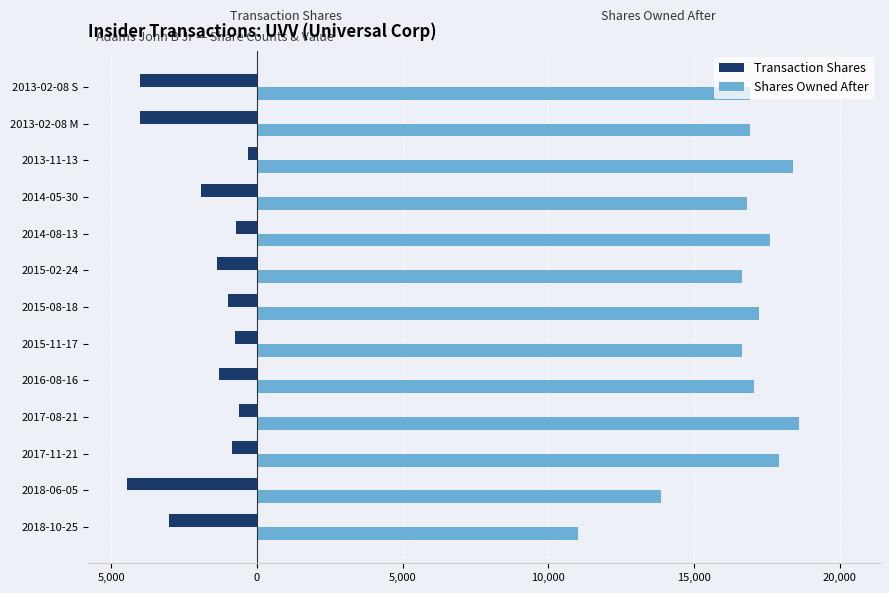

What are all the series names shown in the legend?

Transaction Shares, Shares Owned After